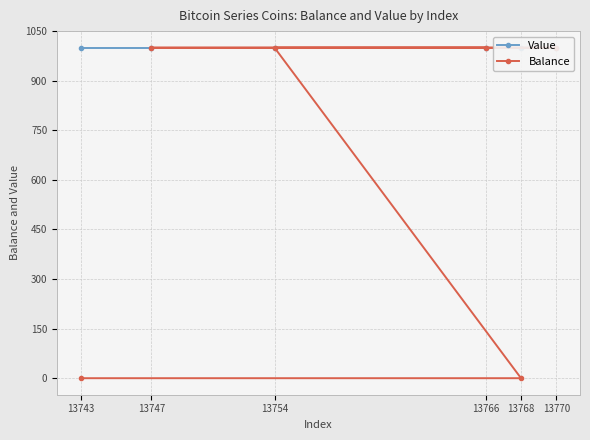

How many times do Value and Balance cross each other?

1